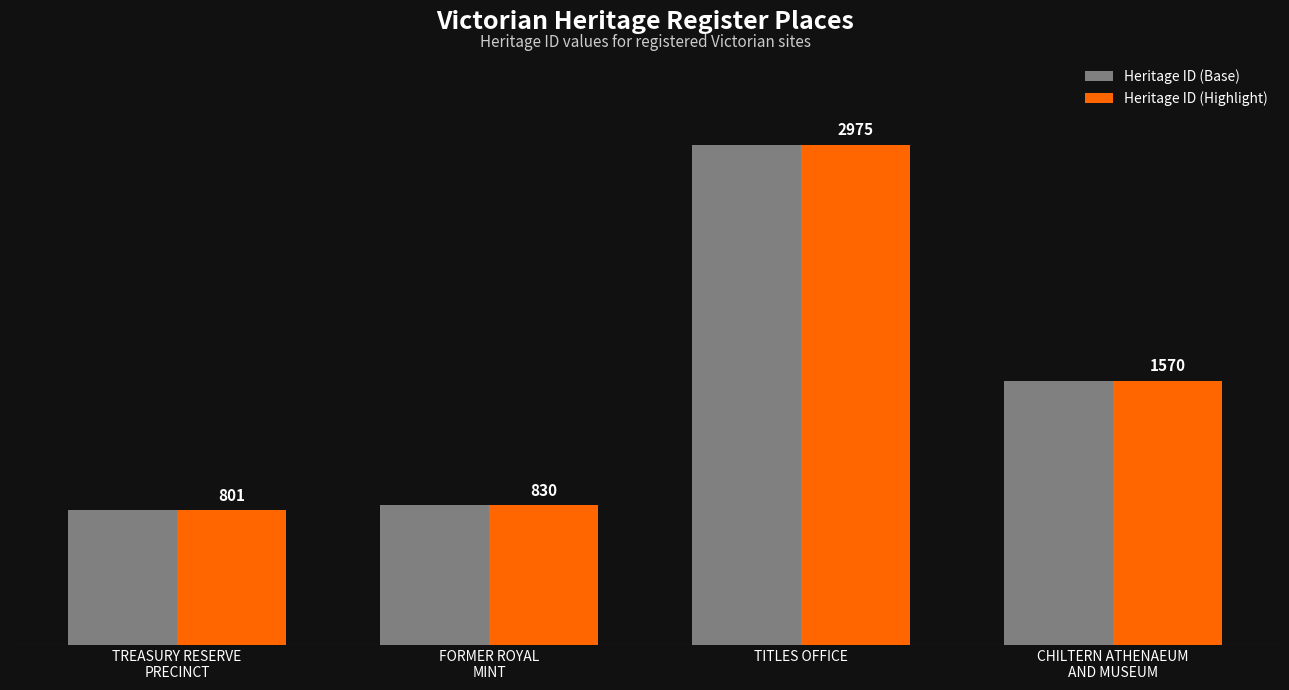

At which label does Heritage ID (Base) reach its peak?

TITLES OFFICE